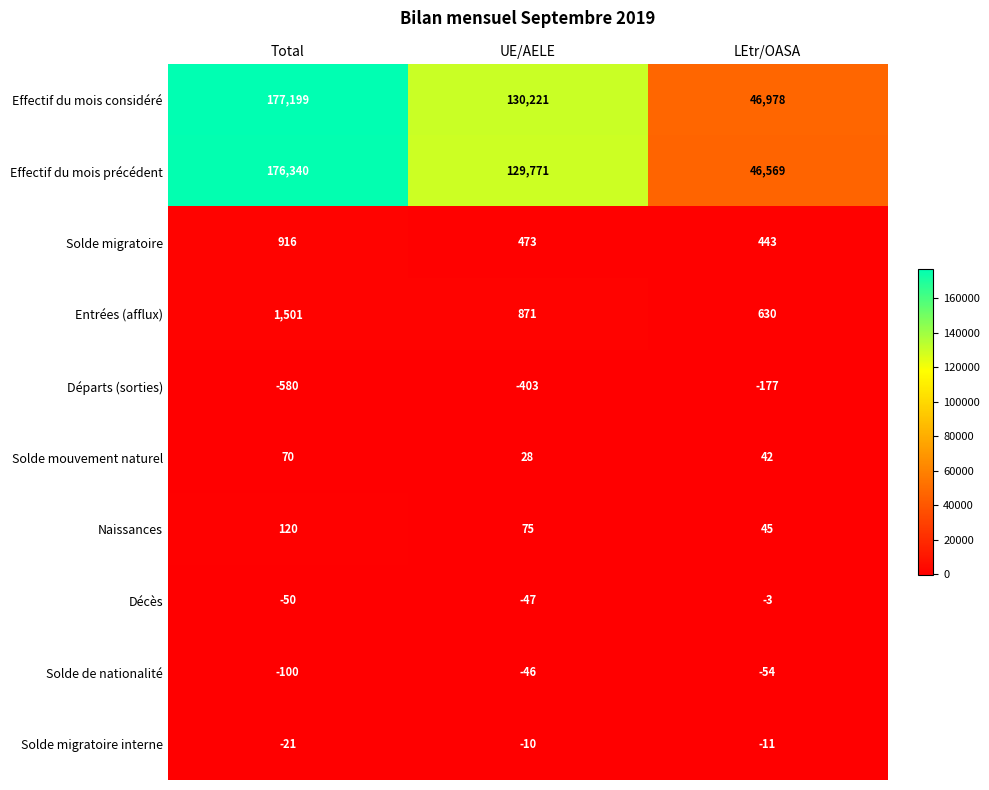

Reading right to left, what are all the values shown in this chart?

Effectif du mois considéré: LEtr/OASA=46978	UE/AELE=130221	Total=177199
Effectif du mois précédent: LEtr/OASA=46569	UE/AELE=129771	Total=176340
Solde migratoire: LEtr/OASA=443	UE/AELE=473	Total=916
Entrées (afflux): LEtr/OASA=630	UE/AELE=871	Total=1501
Départs (sorties): LEtr/OASA=-177	UE/AELE=-403	Total=-580
Solde mouvement naturel: LEtr/OASA=42	UE/AELE=28	Total=70
Naissances: LEtr/OASA=45	UE/AELE=75	Total=120
Décès: LEtr/OASA=-3	UE/AELE=-47	Total=-50
Solde de nationalité: LEtr/OASA=-54	UE/AELE=-46	Total=-100
Solde migratoire interne: LEtr/OASA=-11	UE/AELE=-10	Total=-21